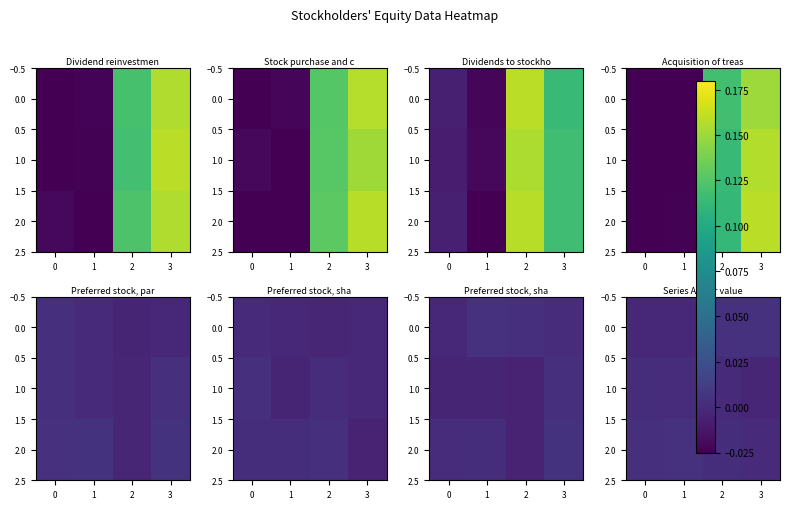

At how many categories does at least one series exceed 0?

4